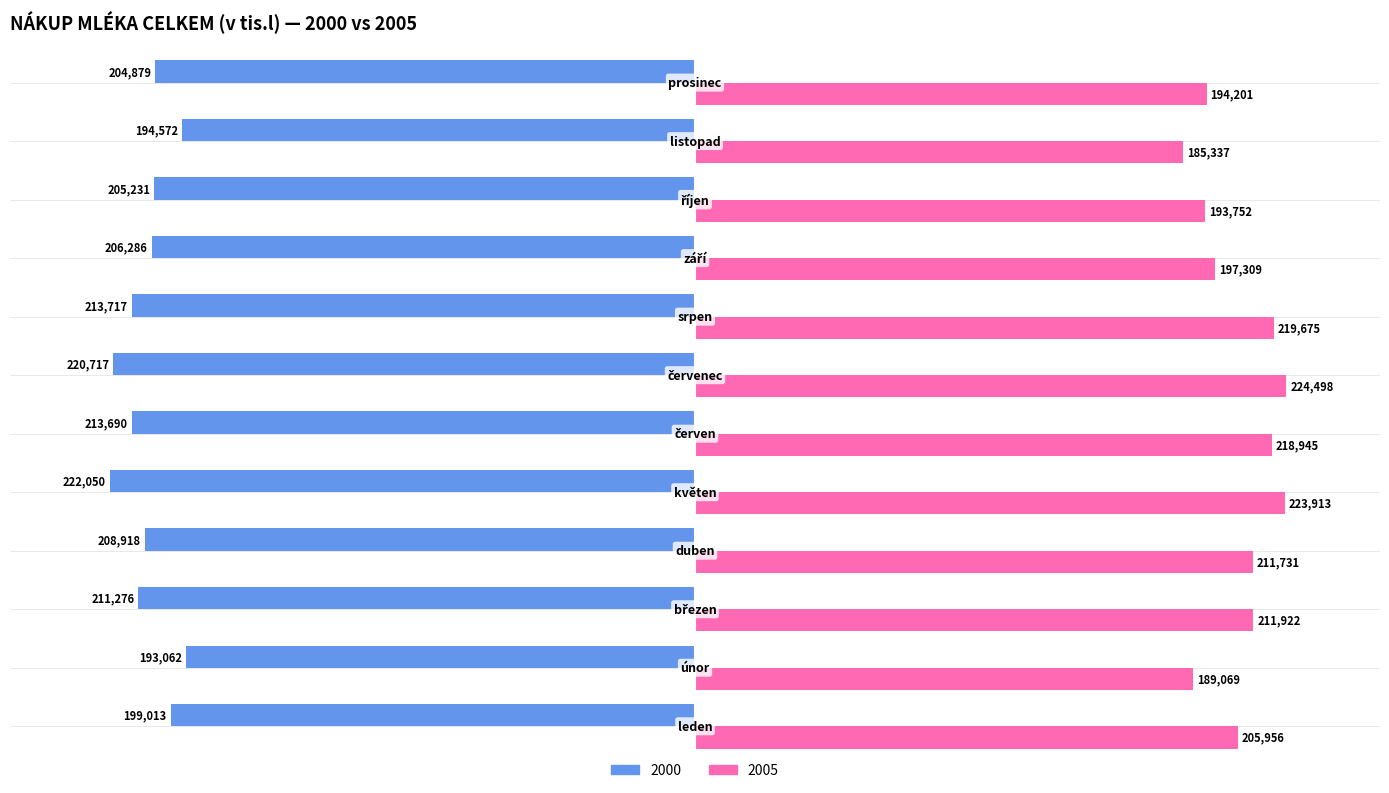

What is the maximum value for 2000?

-193062